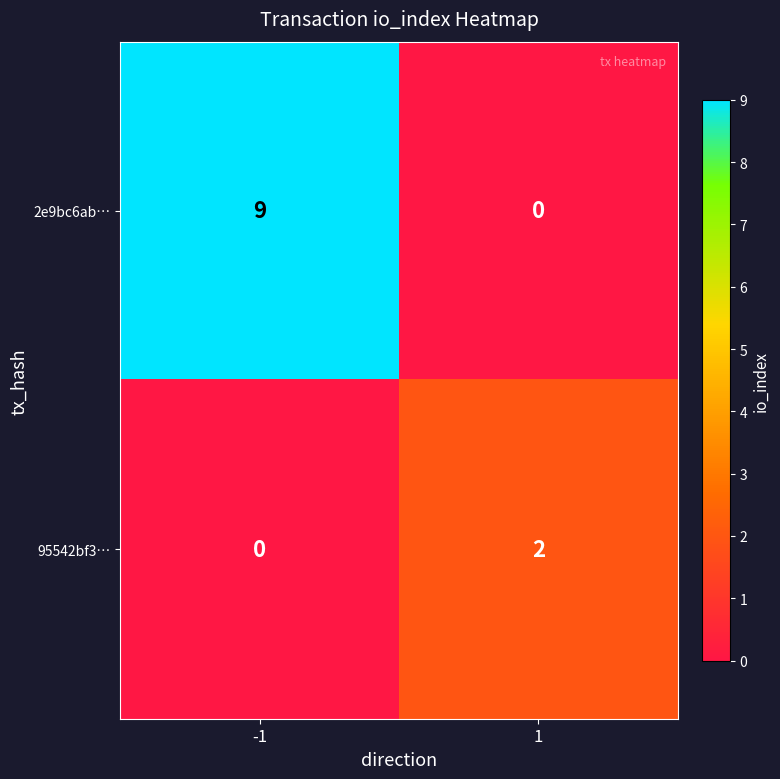

How many data points does each series have?

2